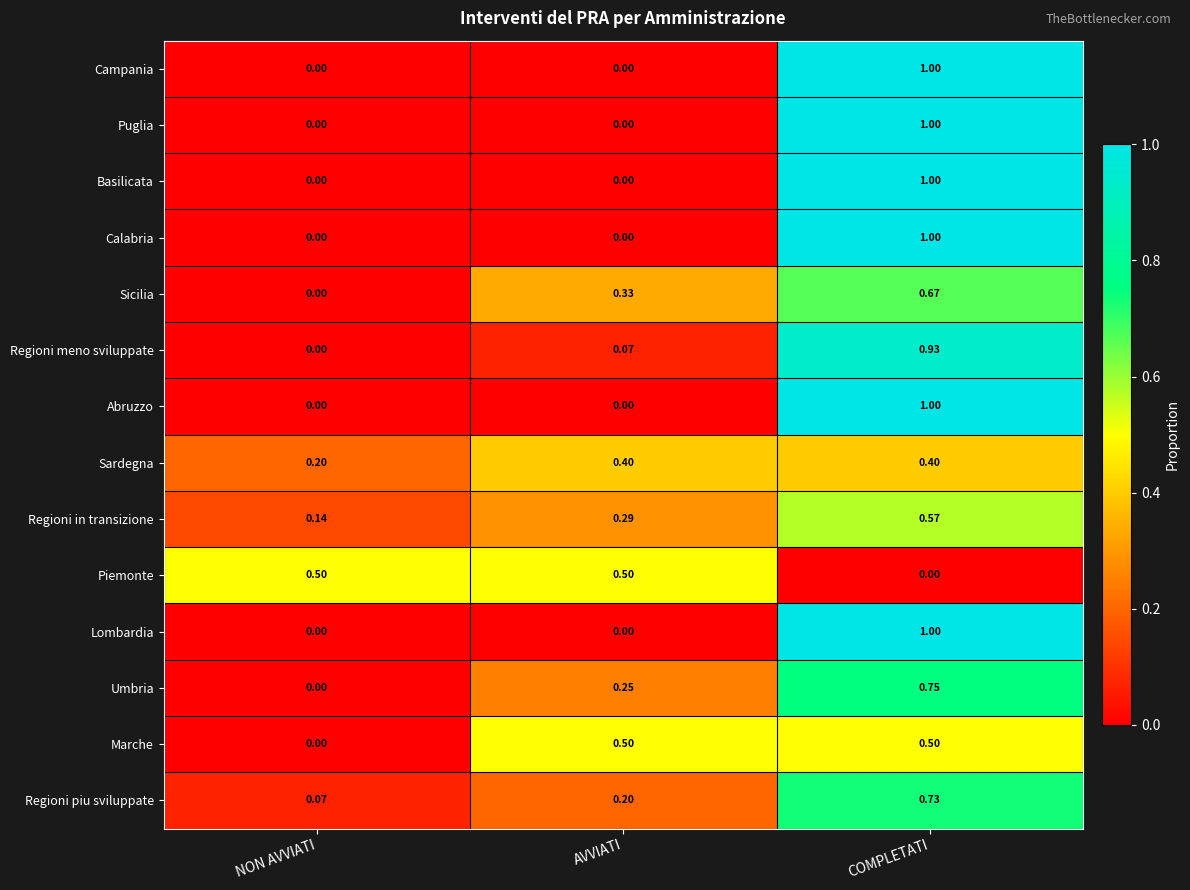

At which category does the chart reach its peak across all series?

COMPLETATI